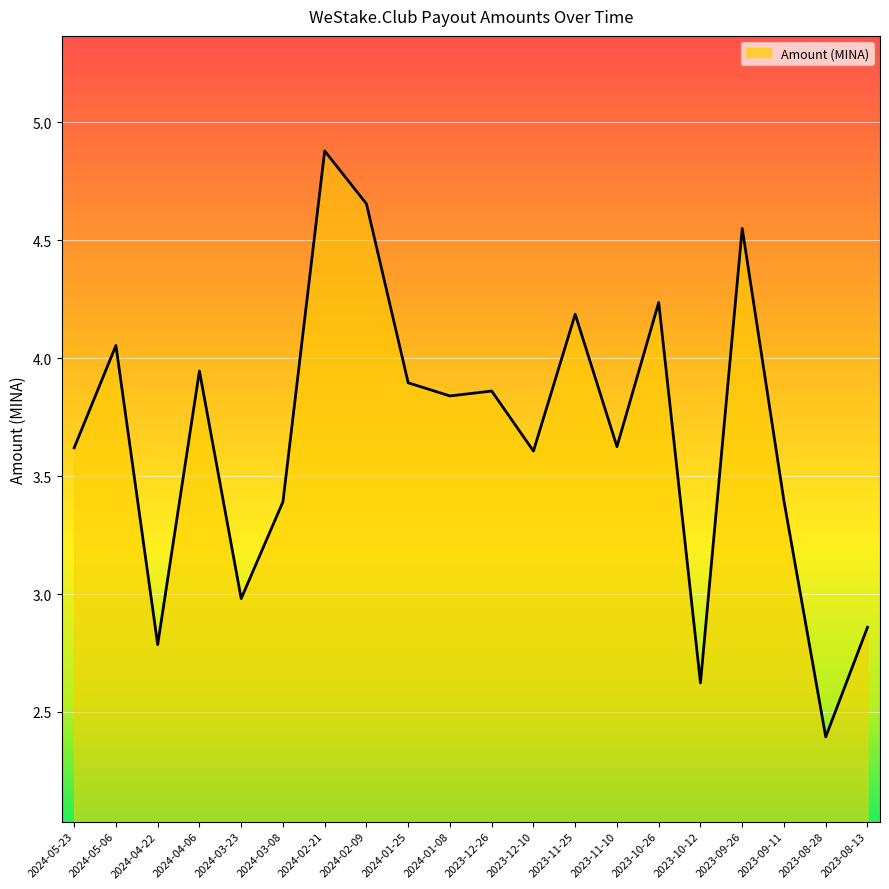

Which label corresponds to the largest value in the chart?

2024-02-21